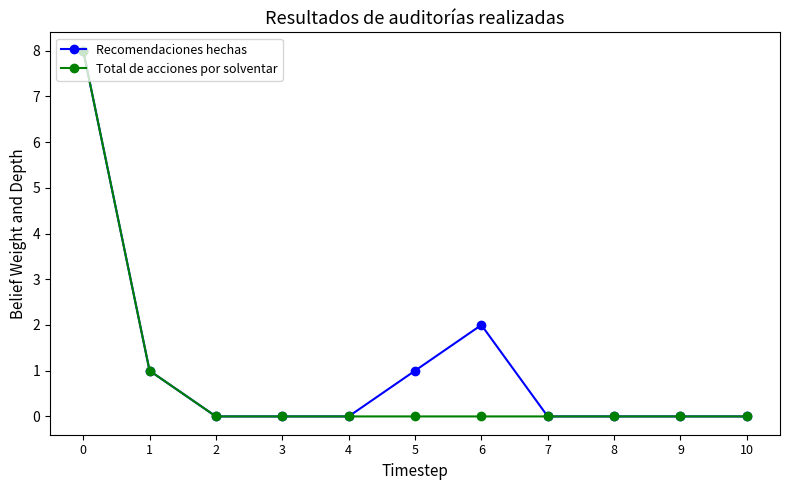

What are all the series names shown in the legend?

Recomendaciones hechas, Total de acciones por solventar